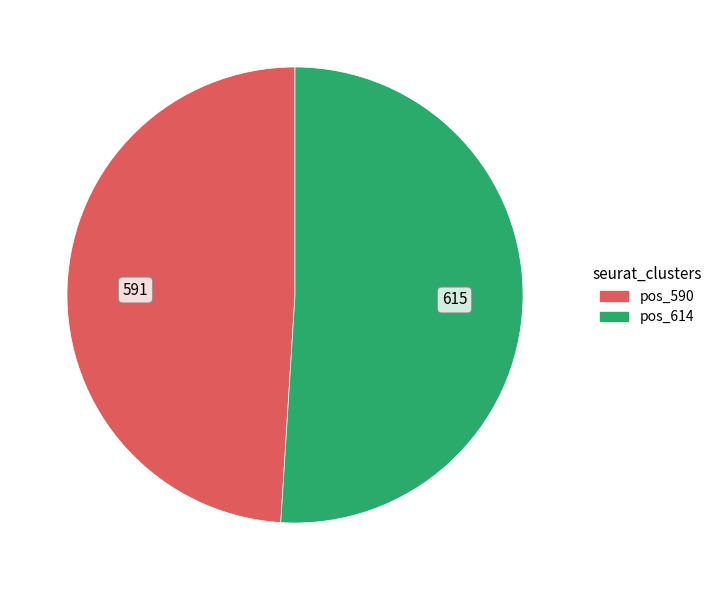

Does any single category account for the majority?

Yes